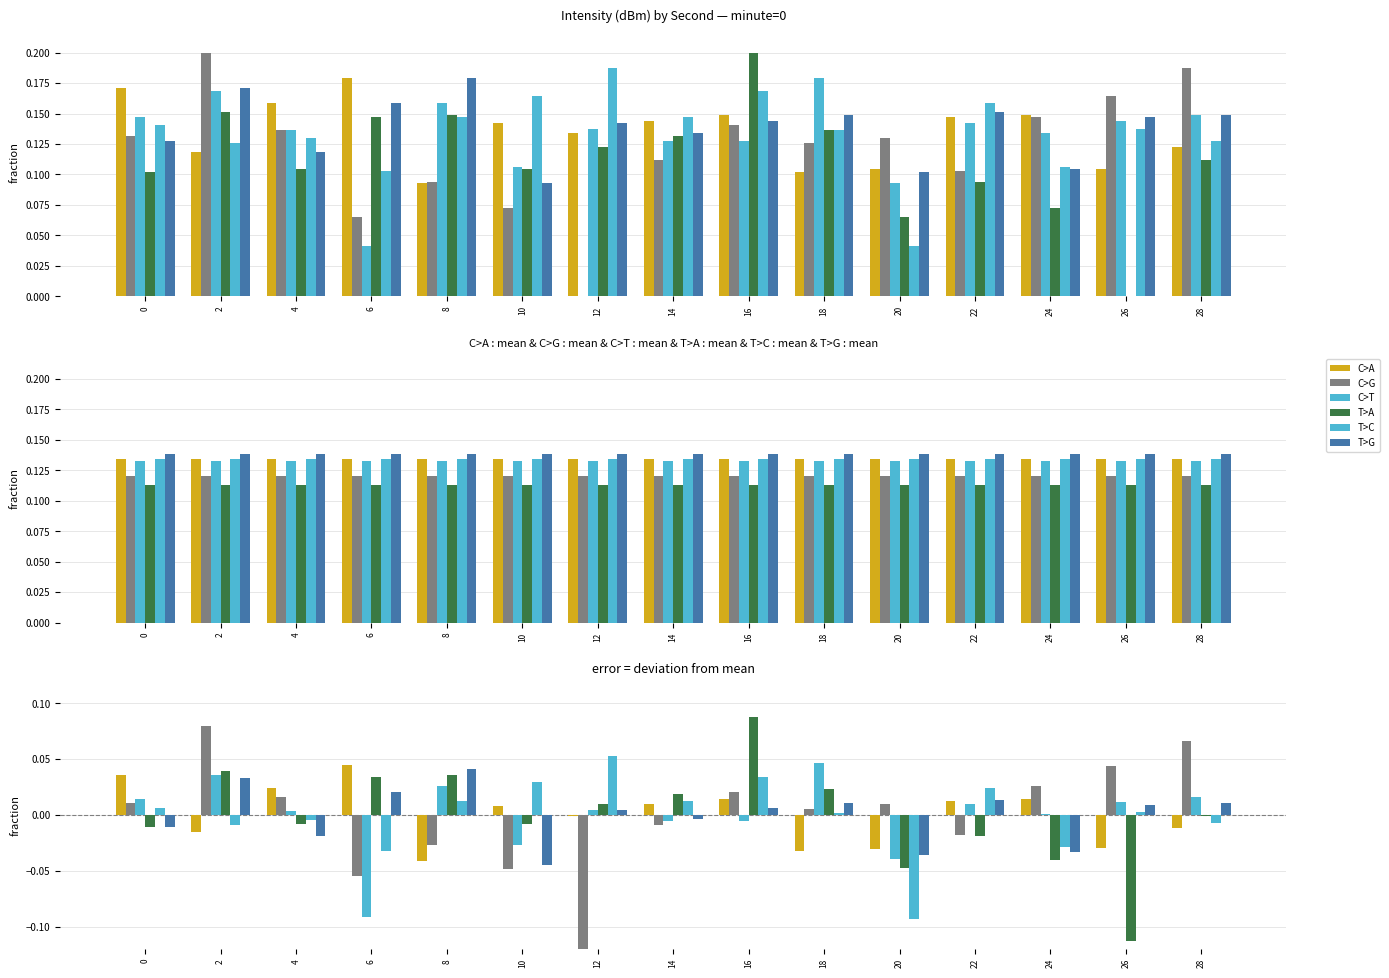

Which label corresponds to the smallest value in the chart?

12